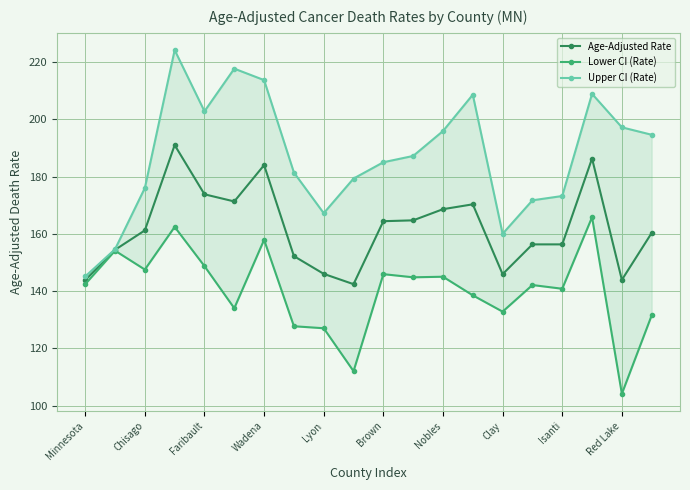

True or false: Age-Adjusted Rate has a value of 164.4 at Brown.

True